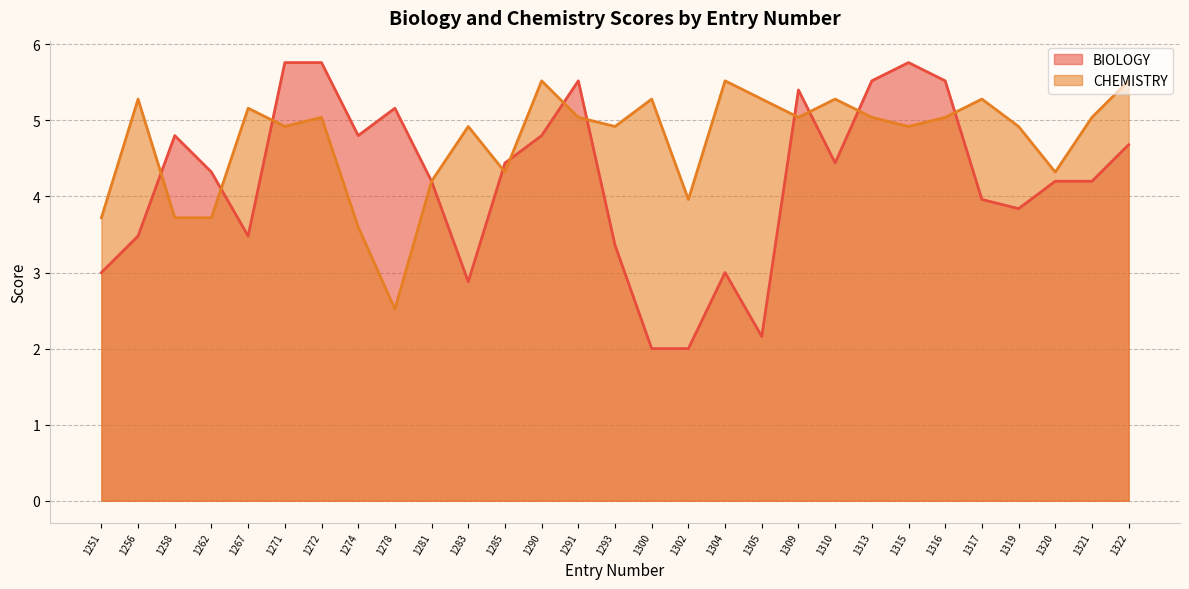

Reading right to left, what are all the values shown in this chart?

BIOLOGY: 1322=4.7	1321=4.2	1320=4.2	1319=3.8	1317=4.0	1316=5.5	1315=5.8	1313=5.5	1310=4.4	1309=5.4	1305=2.2	1304=3.0	1302=2.0	1300=2.0	1293=3.4	1291=5.5	1290=4.8	1285=4.4	1283=2.9	1281=4.2	1278=5.2	1274=4.8	1272=5.8	1271=5.8	1267=3.5	1262=4.3	1258=4.8	1256=3.5	1251=3.0
CHEMISTRY: 1322=5.5	1321=5.0	1320=4.3	1319=4.9	1317=5.3	1316=5.0	1315=4.9	1313=5.0	1310=5.3	1309=5.0	1305=5.3	1304=5.5	1302=4.0	1300=5.3	1293=4.9	1291=5.0	1290=5.5	1285=4.3	1283=4.9	1281=4.2	1278=2.5	1274=3.6	1272=5.0	1271=4.9	1267=5.2	1262=3.7	1258=3.7	1256=5.3	1251=3.7